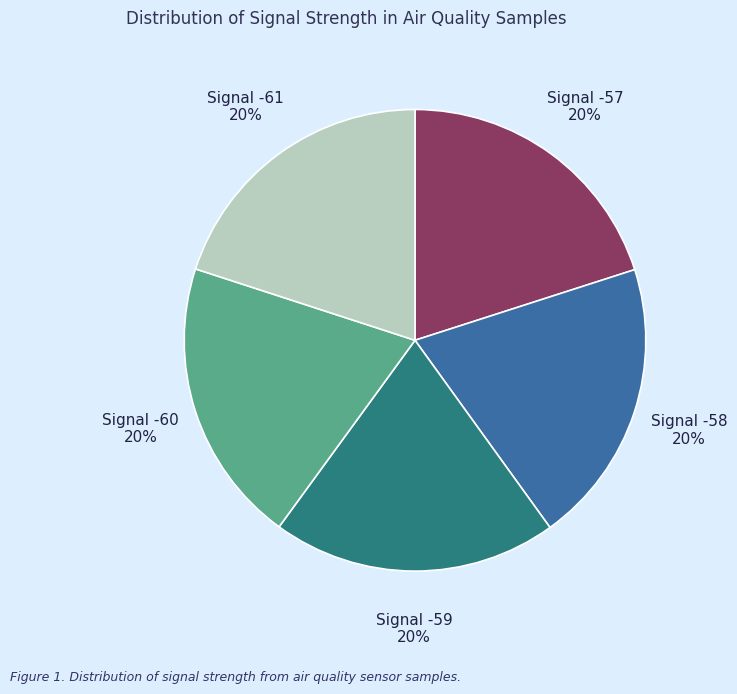

True or false: Signal -57 accounts for 20% of the total.

True